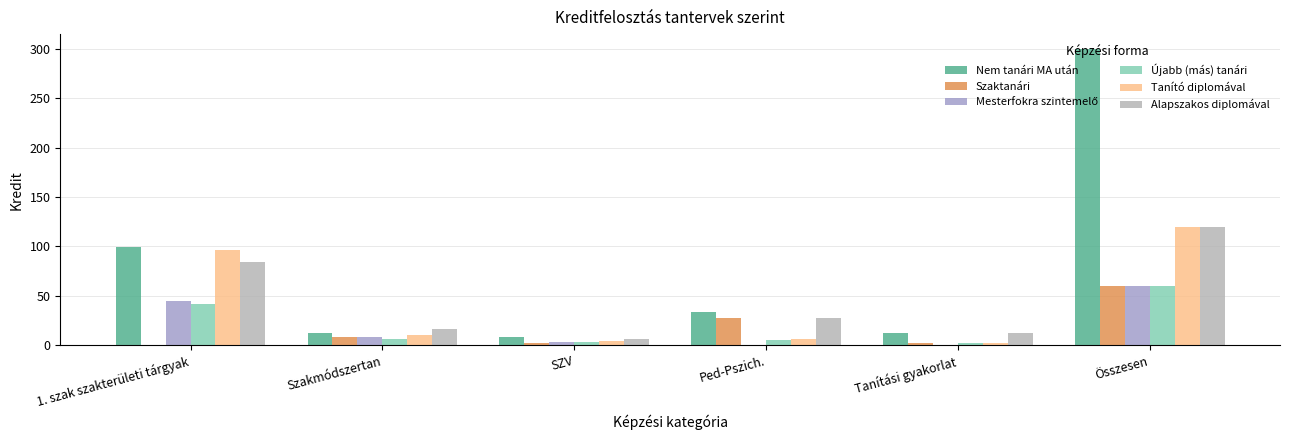

Is the value of Tanító diplomával at 1. szak szakterületi tárgyak greater than the value of Nem tanári MA után at 1. szak szakterületi tárgyak?

No